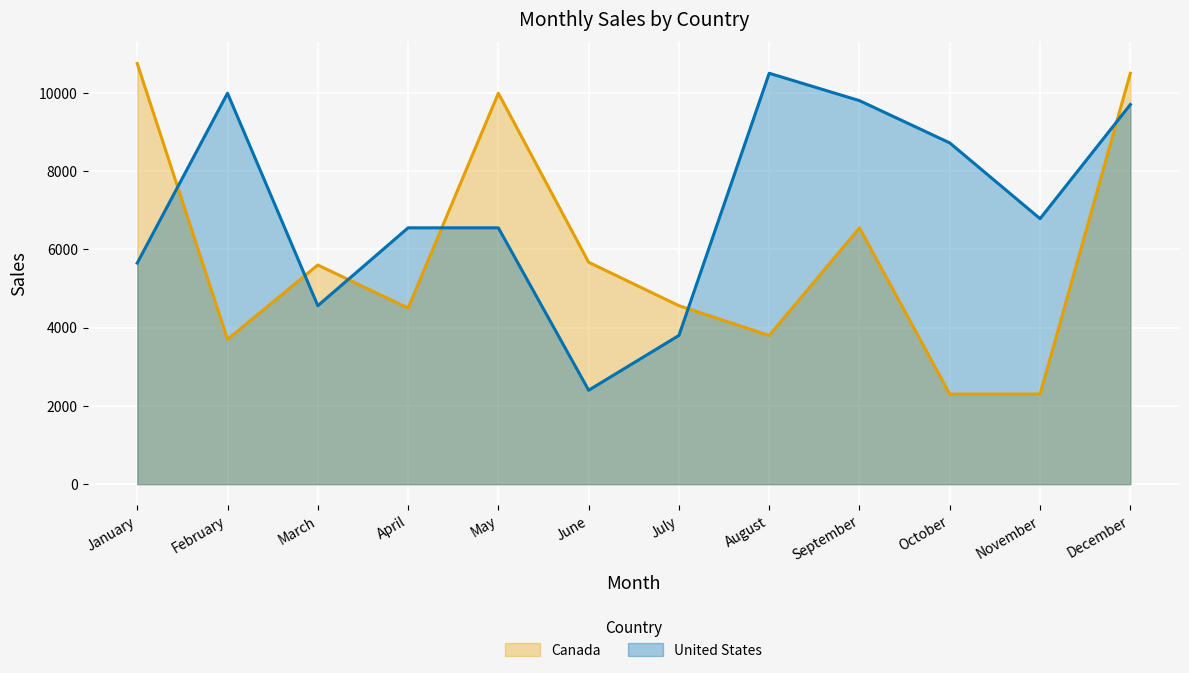

Does the chart display data point markers on the line(s)?

No